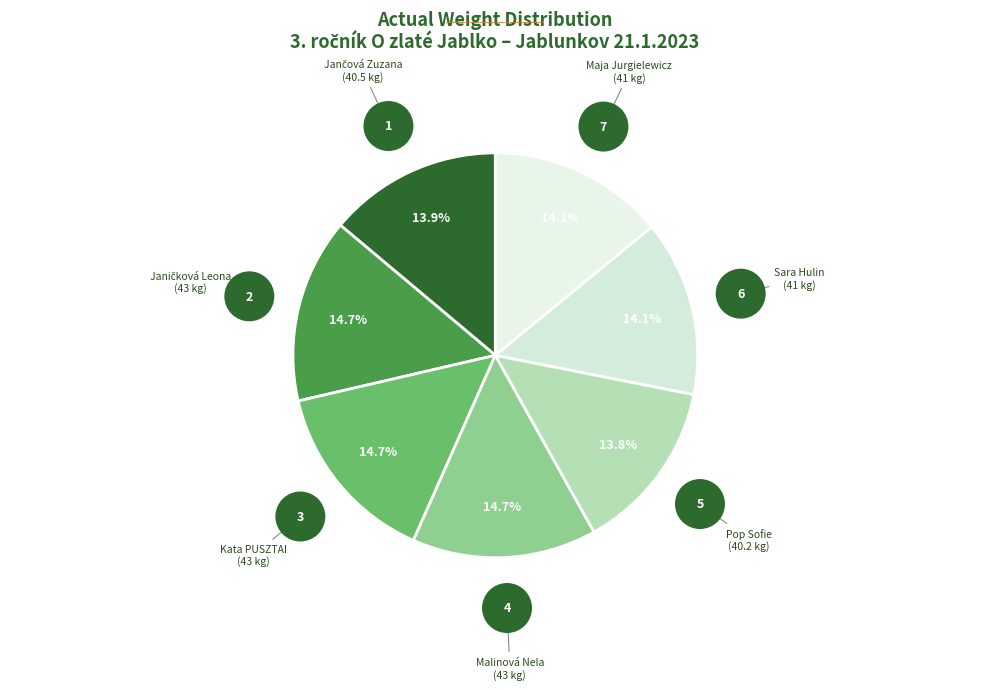

What percentage is NOT represented by Maja Jurgielewicz?

85.9%